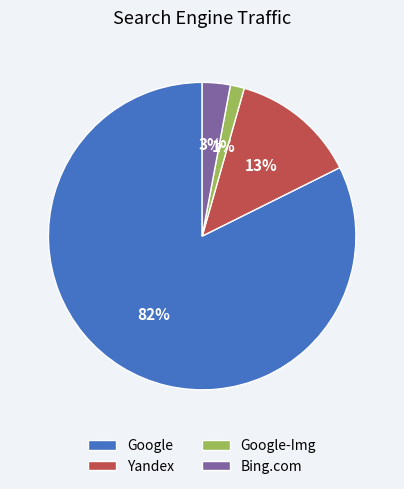

To the nearest percent, what is the average slice percentage?

25%